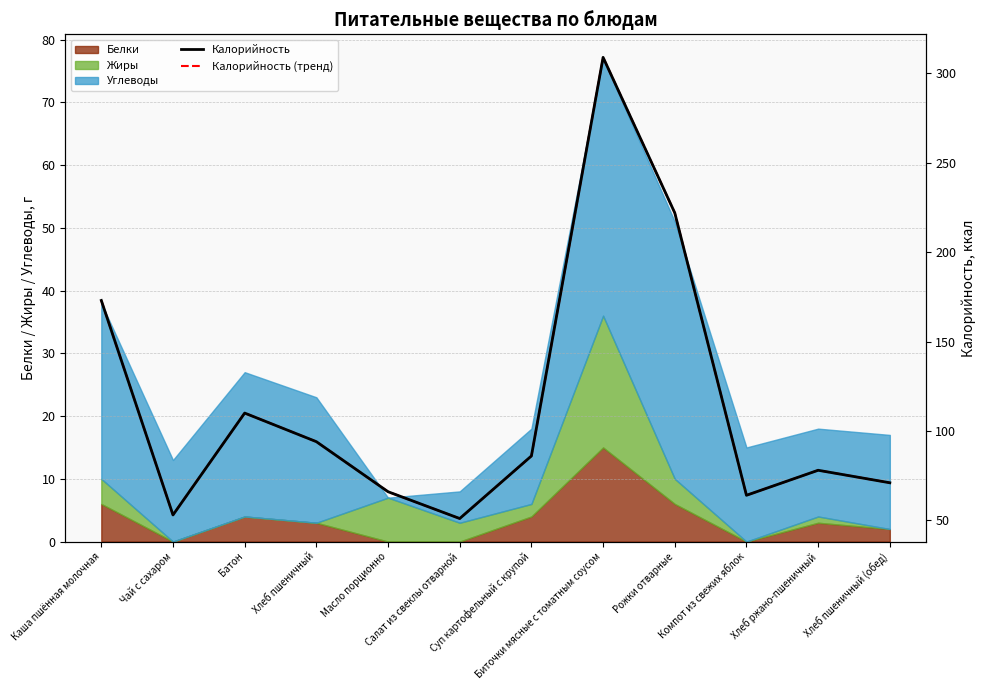

Does the chart have visible grid lines?

Yes